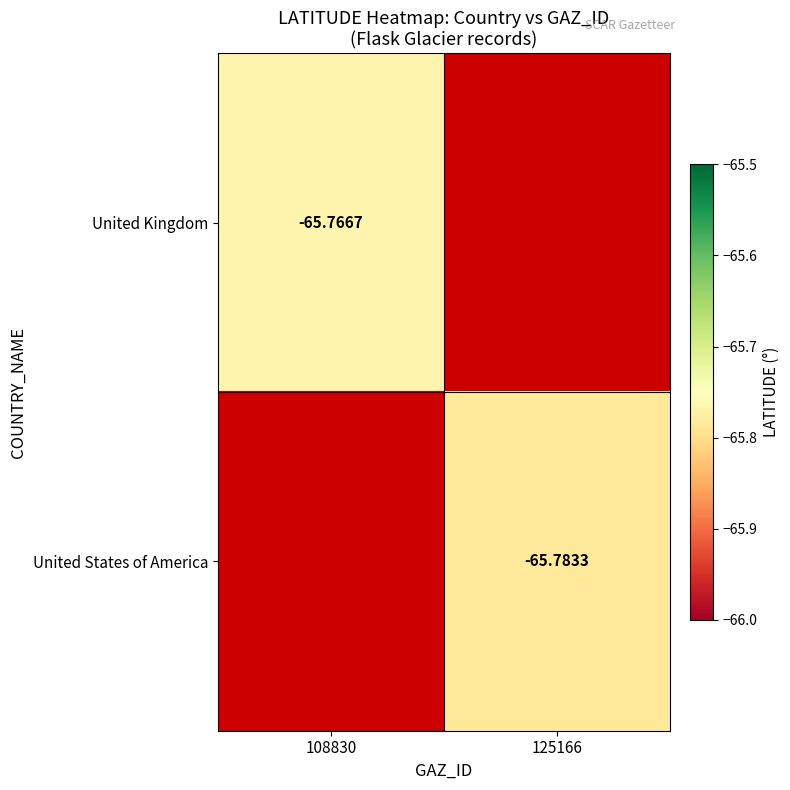

Is it true that United Kingdom equals -43.2 at 108830?

False